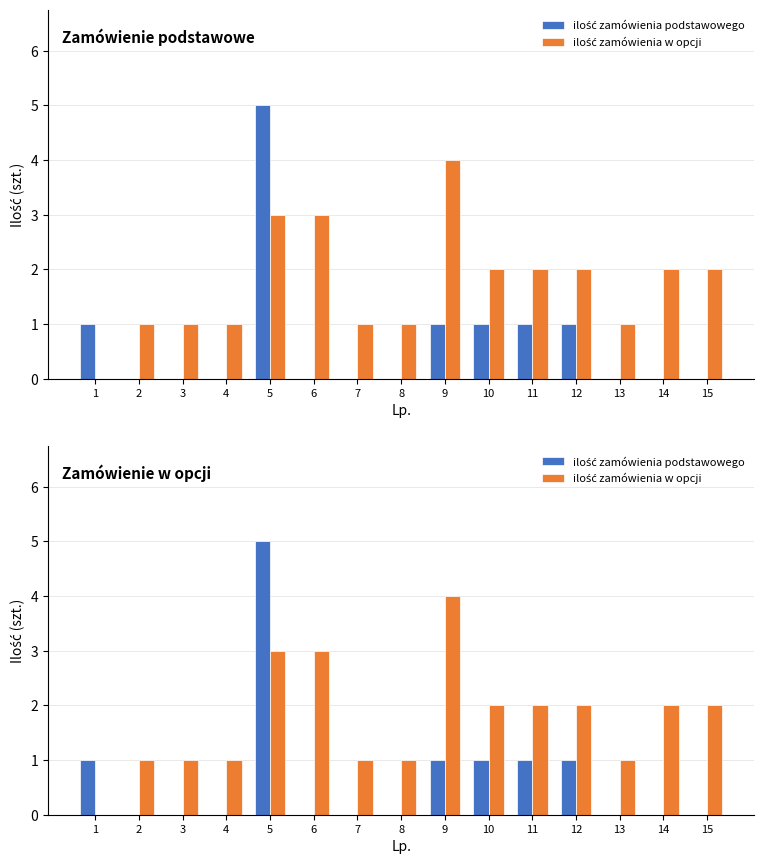

What is the difference between the maximum and minimum values in the ilość zamówienia podstawowego series?

5